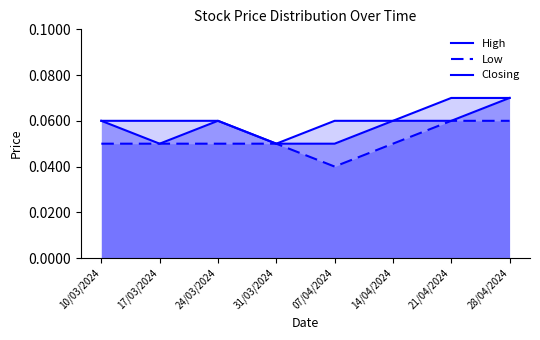

What are all the series names shown in the legend?

High, Low, Closing